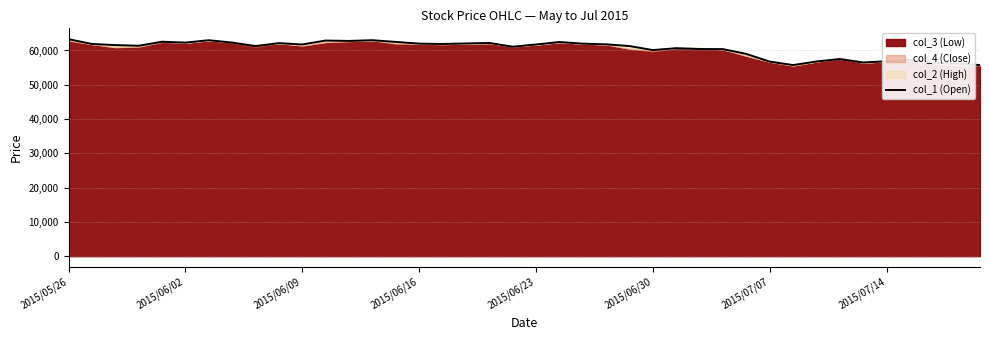

What is the highest value of the col_1 (Open) series?

63300